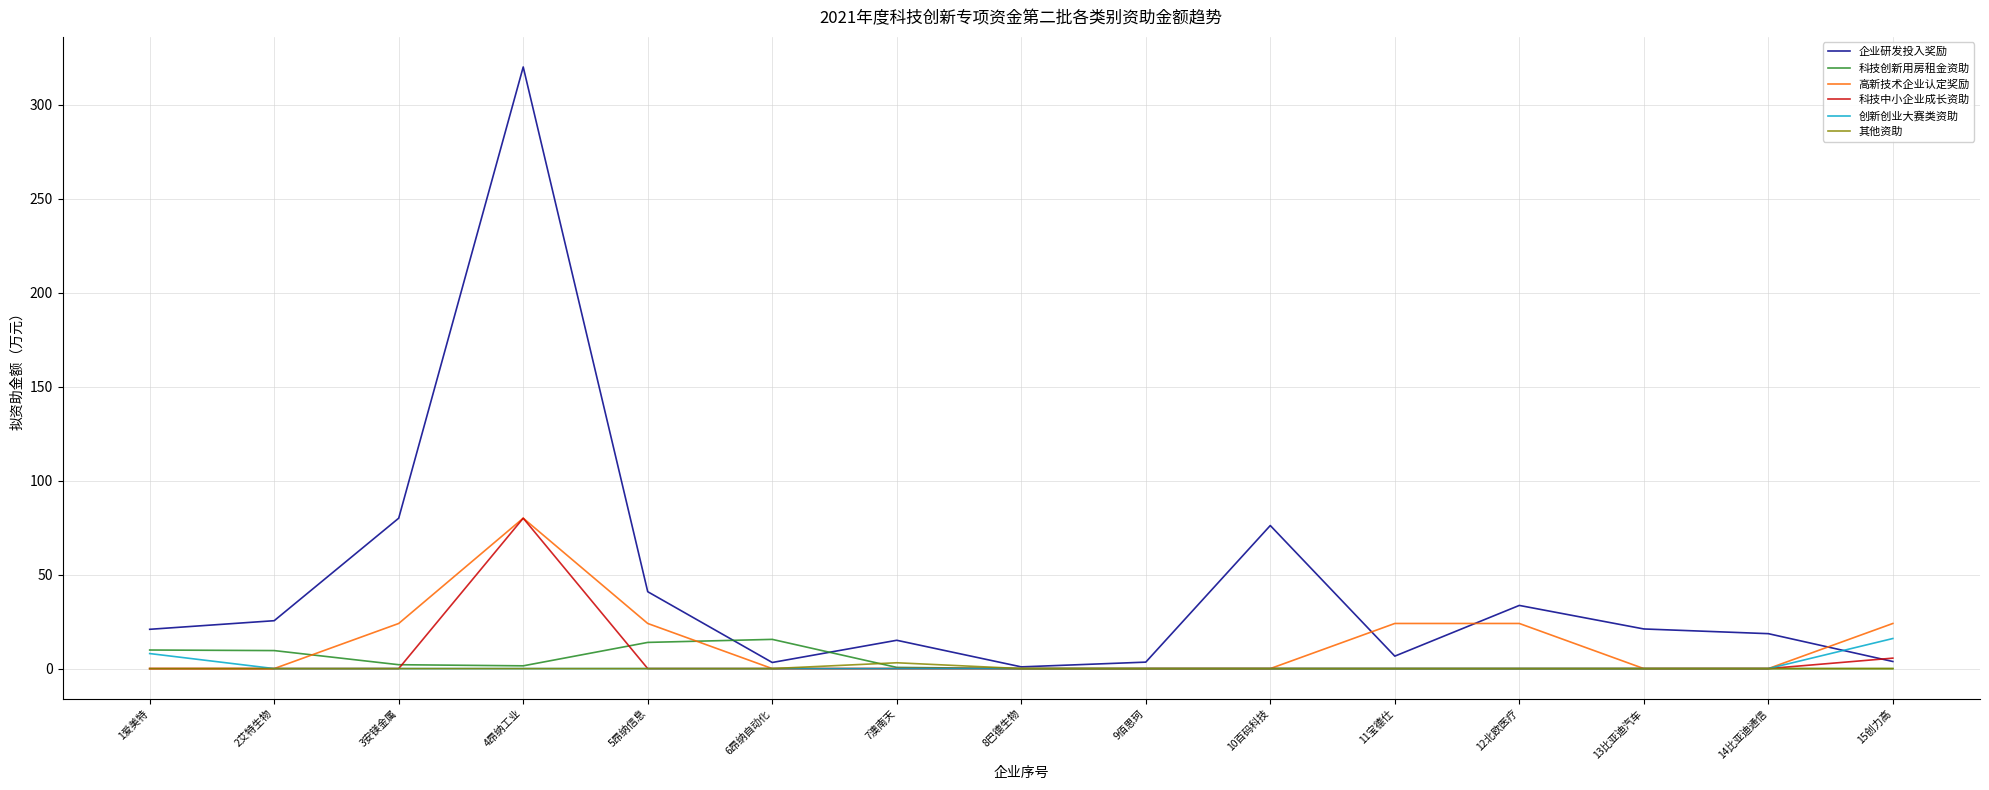

At how many categories does at least one series exceed 312?

1